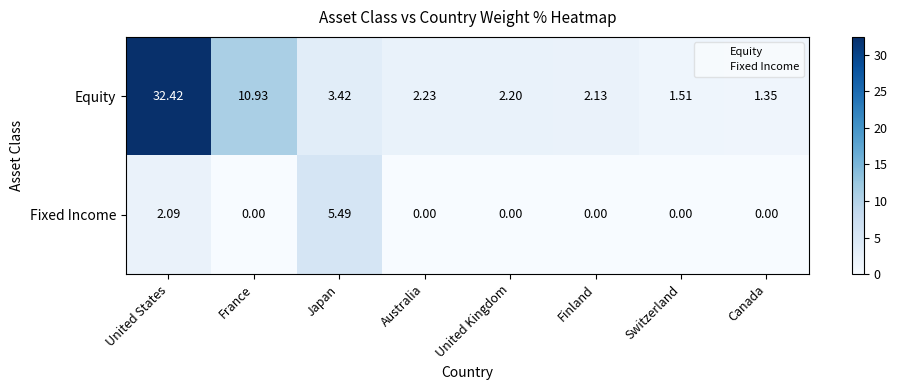

Is the value of Fixed Income at Finland greater than the value of Equity at Australia?

No